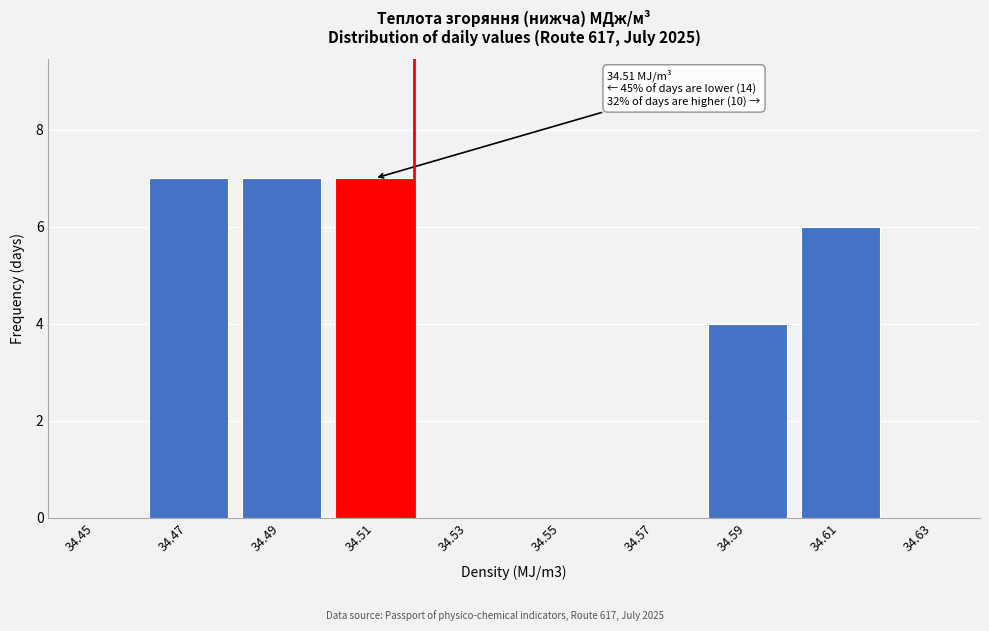

Reading left to right, transcribe all the data shown in this chart.

34.45=0	34.47=7	34.49=7	34.51=7	34.53=0	34.55=0	34.57=0	34.59=4	34.61=6	34.63=0